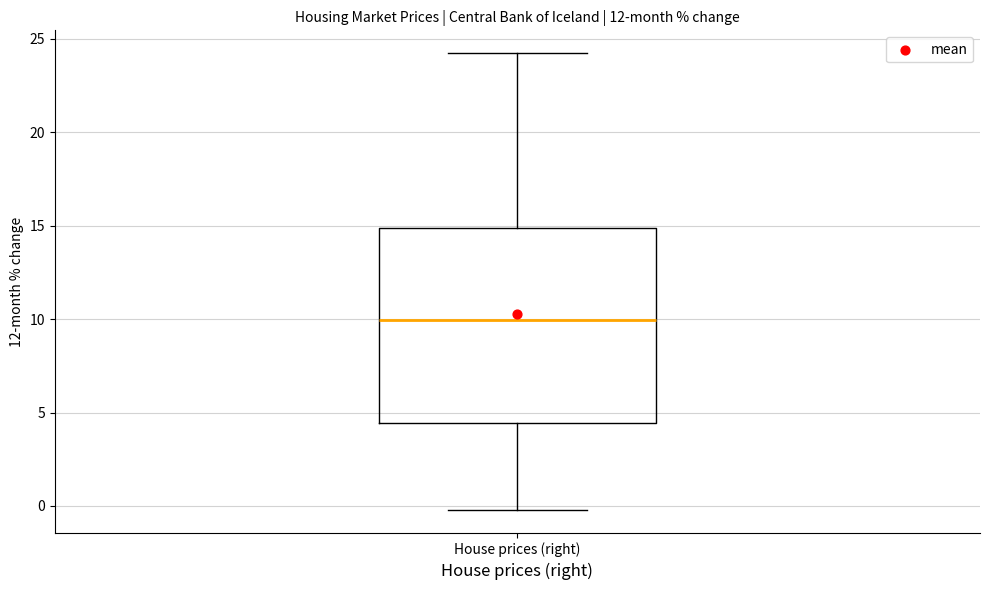

Transcribe this box plot: give where the median line is, the range the box spans, and where the two whiskers end, as read against the y-axis. The values are not printed on the chart, so give them approximately, as read against the axis.

median 10.0, box 4.5 to 15.0, whiskers 0.0 to 24.0